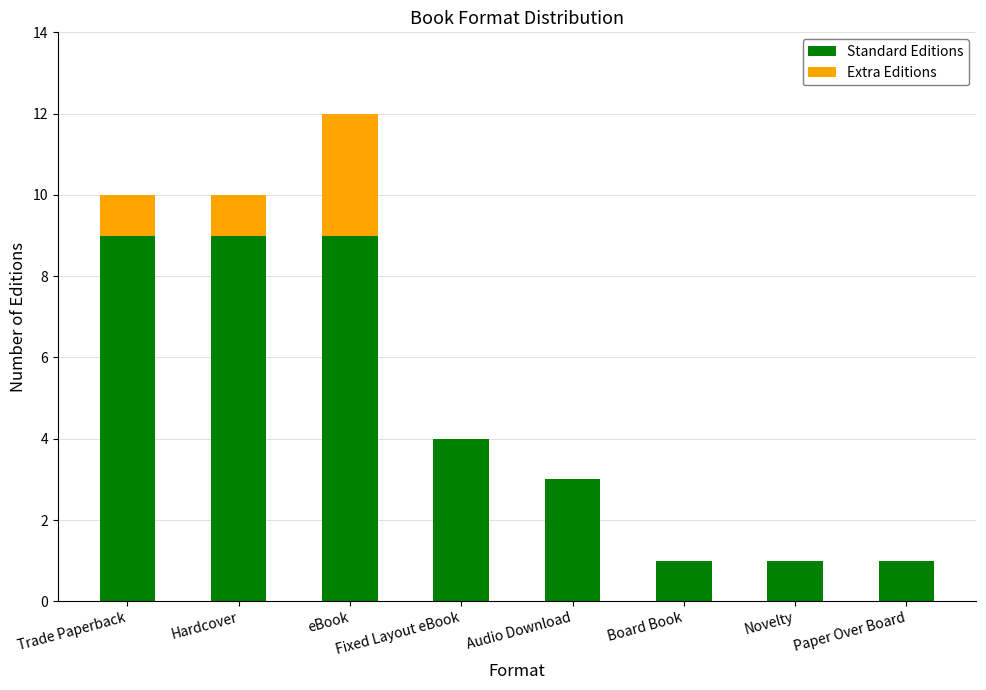

Is it true that Standard Editions equals 2 at Novelty?

False